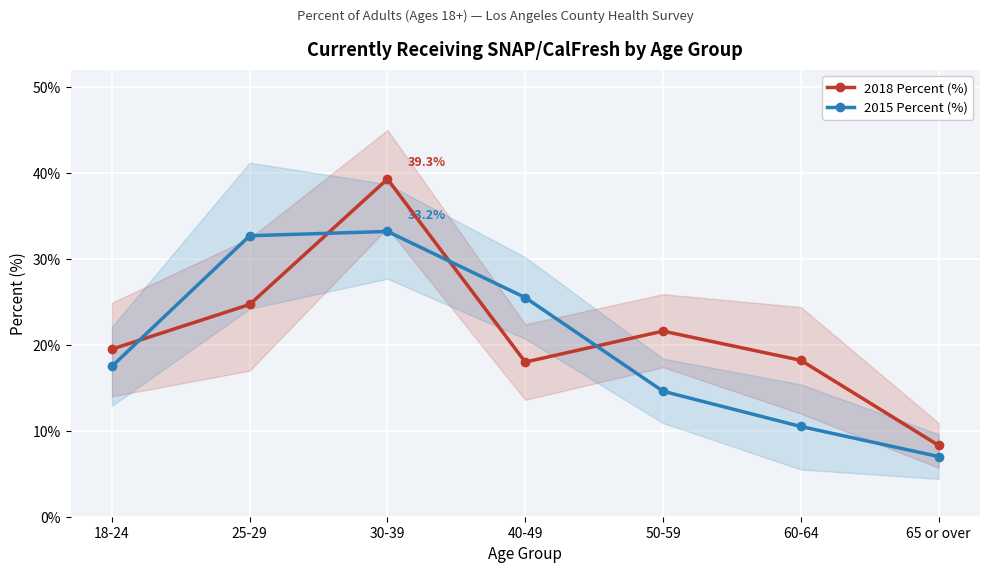

Which has a higher value, 40-49 or 50-59?

50-59